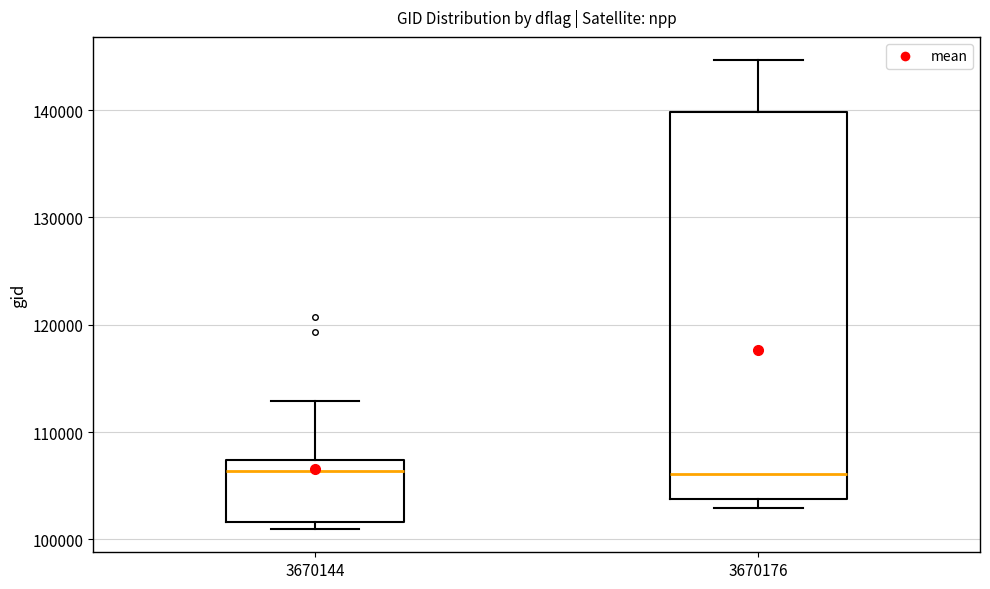

Reading left to right, read every box against the y-axis: the position of its median line, the range the box covers, and the ends of its whiskers. The values are not printed on the chart, so give them approximately, as read against the axis.

3670144: median 106000, box 102000 to 107000, whiskers 101000 to 113000
3670176: median 106000, box 104000 to 140000, whiskers 103000 to 145000